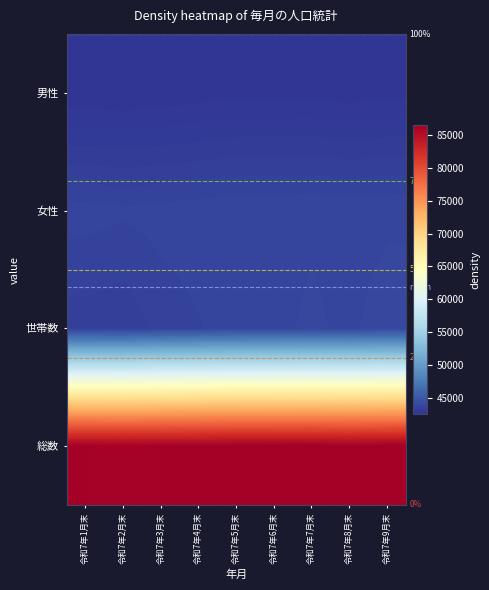

The value of 総数 at 令和7年6月末 is 35351. True or false?

False